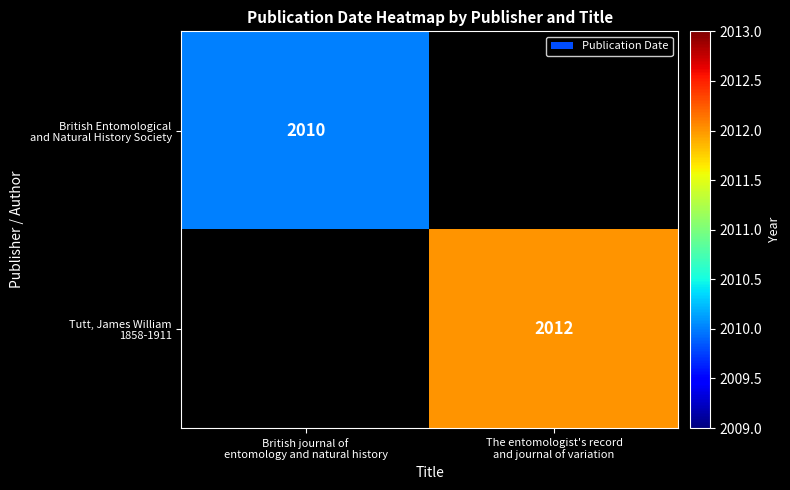

Is it true that Tutt, James William 1858-1911 equals 2012 at The entomologist's record and journal of variation?

True